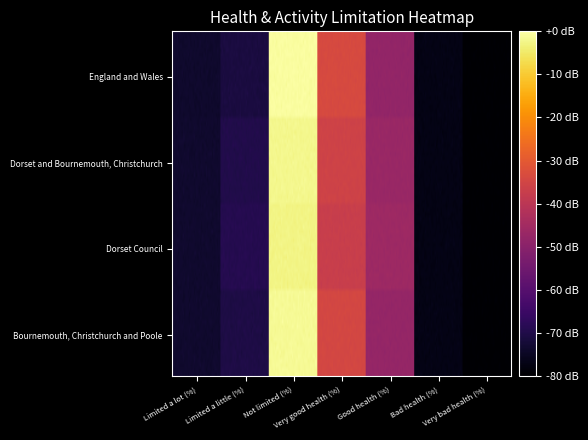

What is the maximum value for Bournemouth, Christchurch and Poole?

81.5